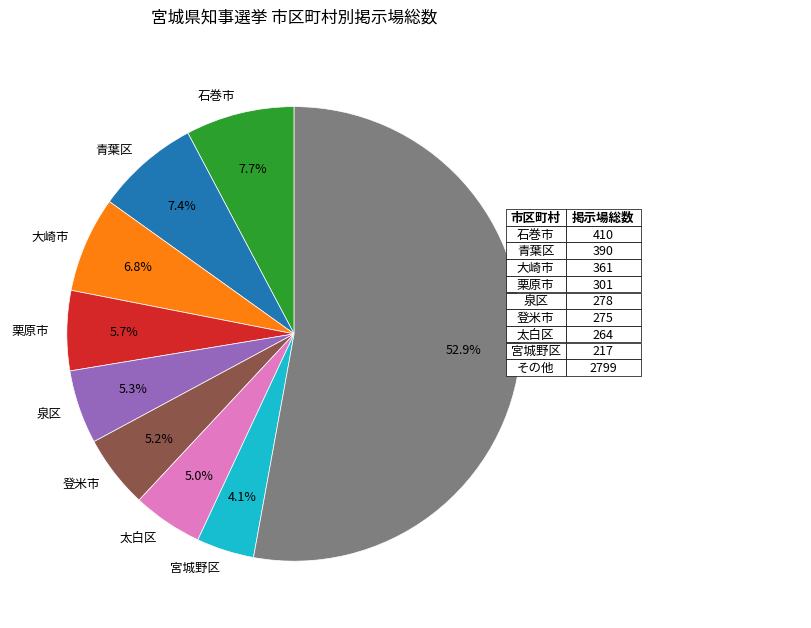

To the nearest percent, what is the difference between the largest and smallest slice percentages?

49%